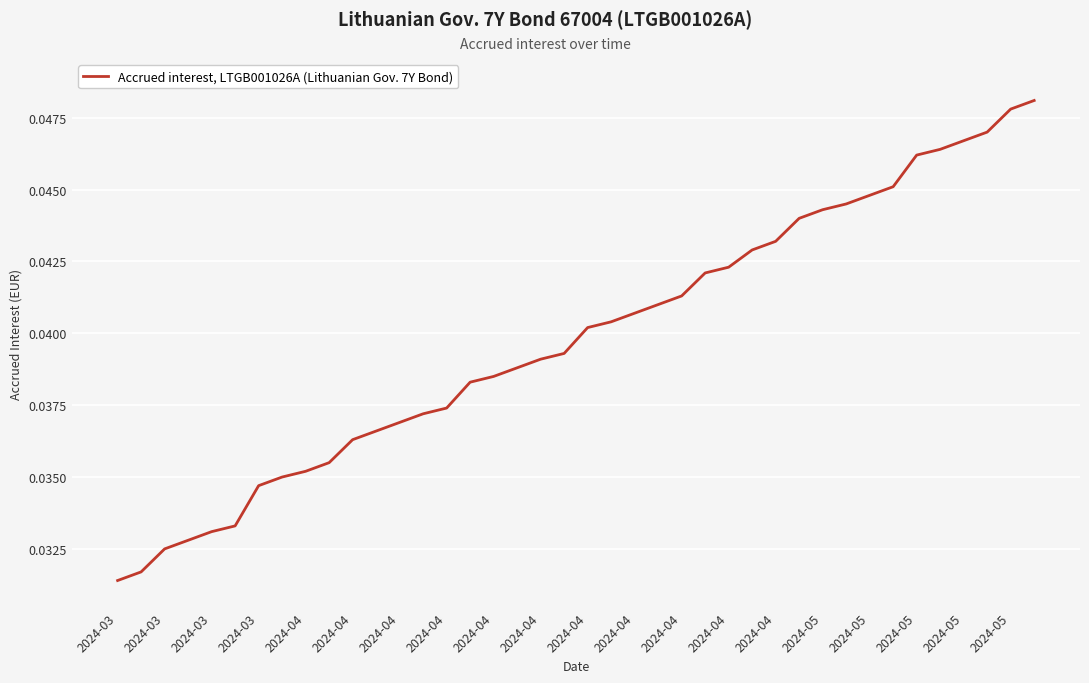

Does the chart have visible grid lines?

Yes